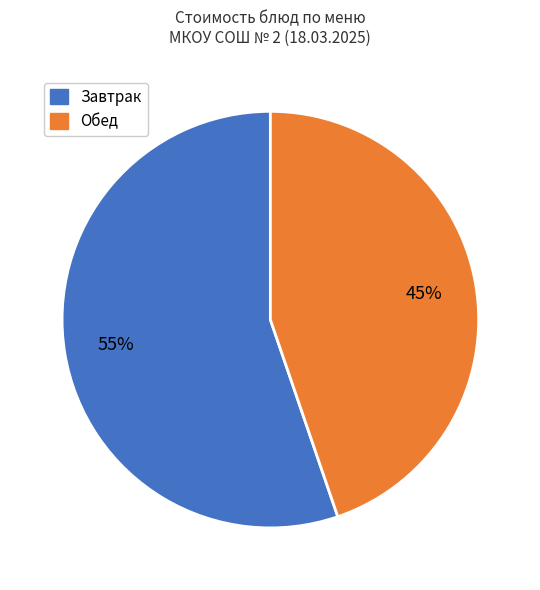

Is there any slice that represents more than half of the pie?

Yes